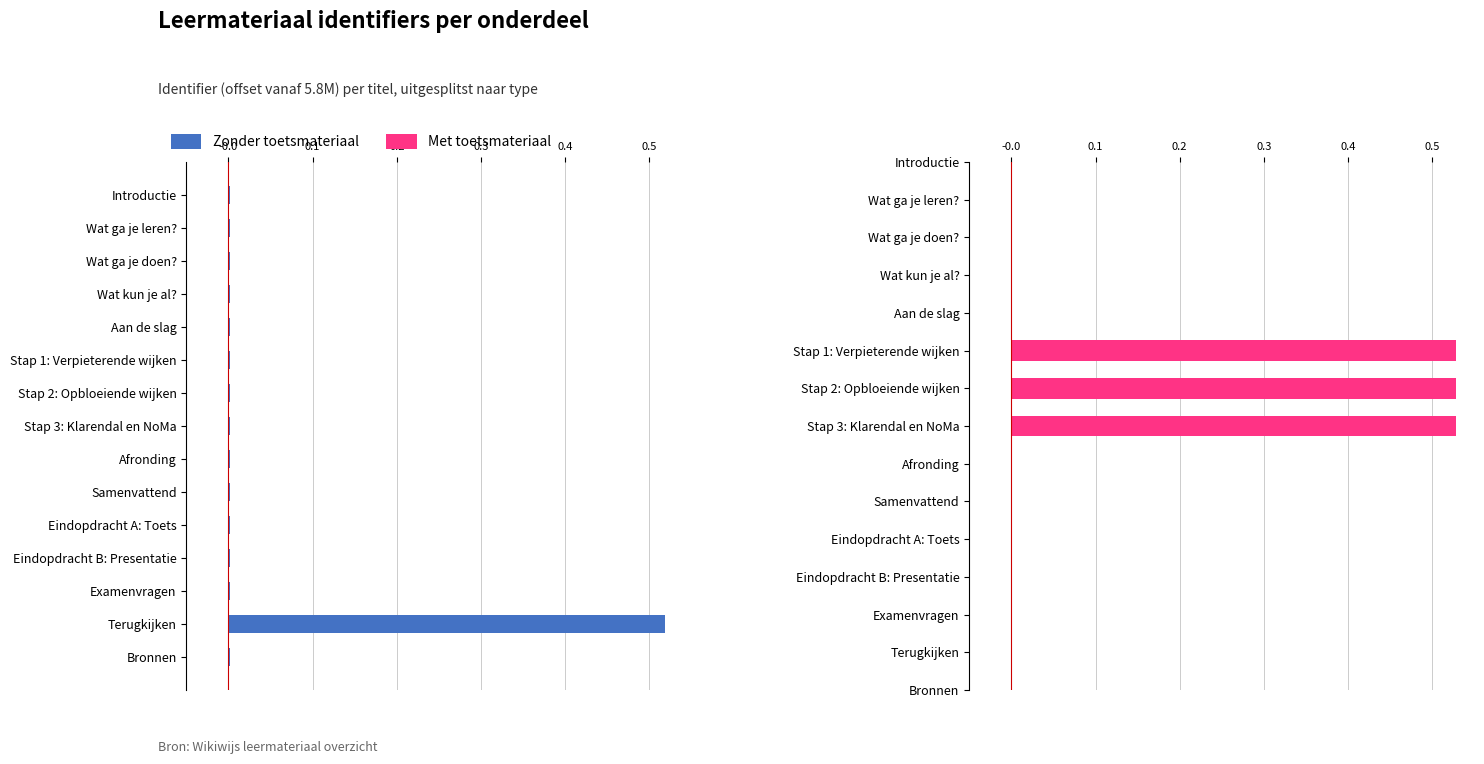

Is it true that the value at Stap 1: Verpieterende wijken is 0.0?

True